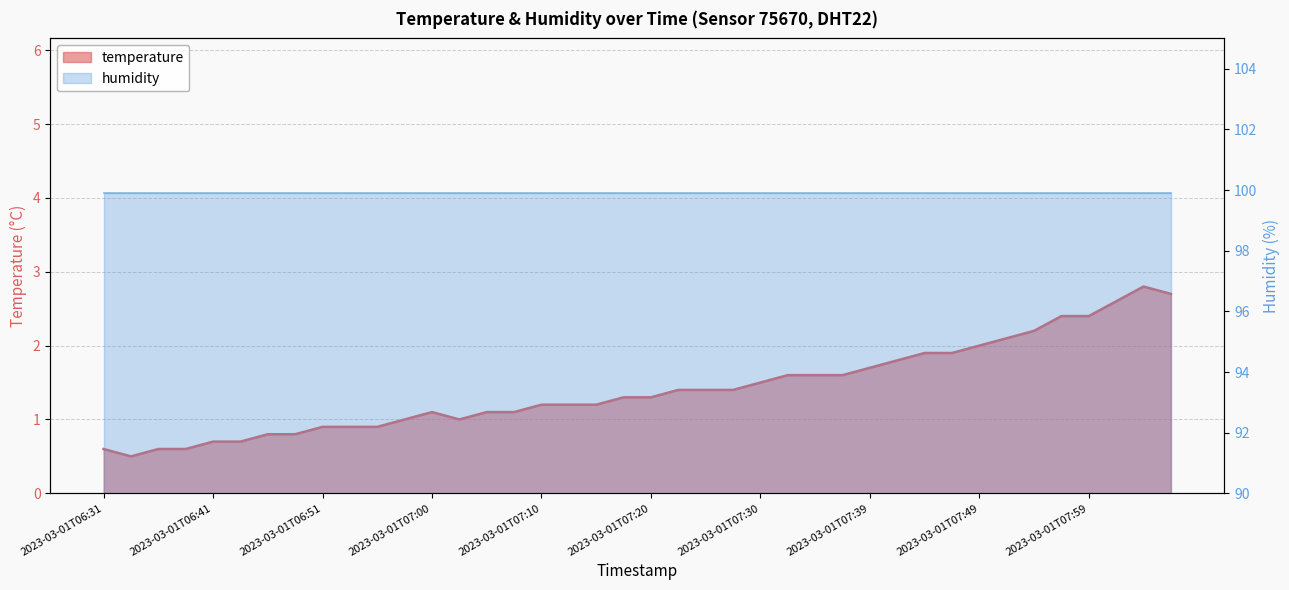

Reading left to right, list all the values displayed in this chart.

0.6	0.5	0.6	0.6	0.7	0.7	0.8	0.8	0.9	0.9	0.9	1.0	1.1	1.0	1.1	1.1	1.2	1.2	1.2	1.3	1.3	1.4	1.4	1.4	1.5	1.6	1.6	1.6	1.7	1.8	1.9	1.9	2.0	2.1	2.2	2.4	2.4	2.6	2.8	2.7